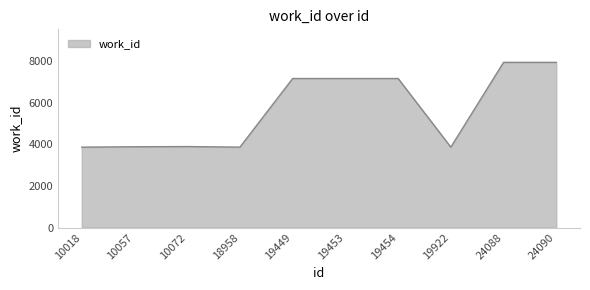

What is the greatest value displayed?

7945